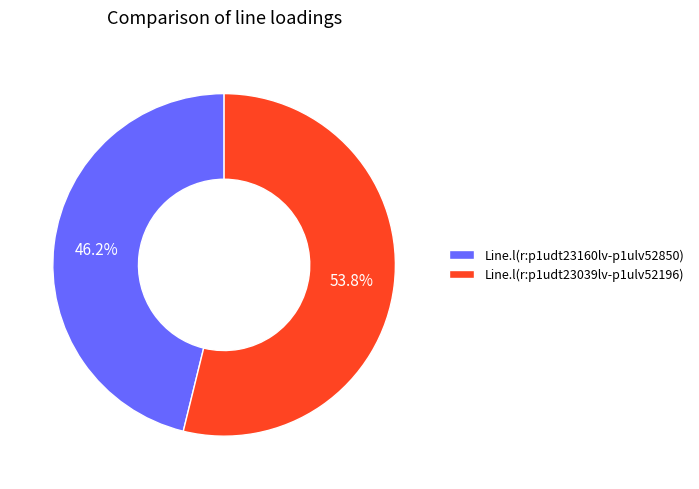

What is the ratio of the value at Line.l(r:p1udt23160lv-p1ulv52850) to the value at Line.l(r:p1udt23039lv-p1ulv52196)?

0.9